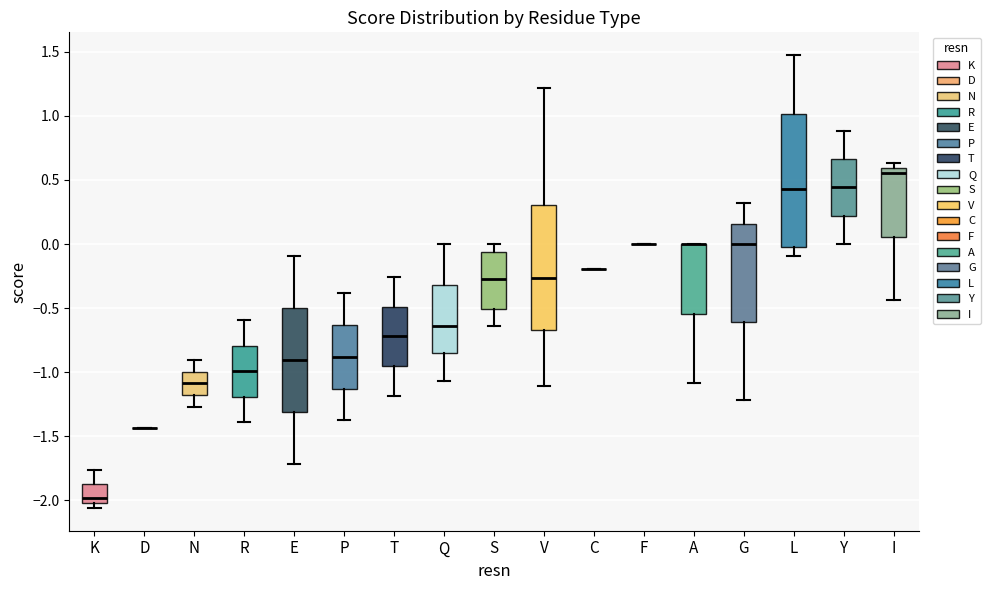

Comparing the boxes themselves (not the whiskers), which one is the tallest?

L